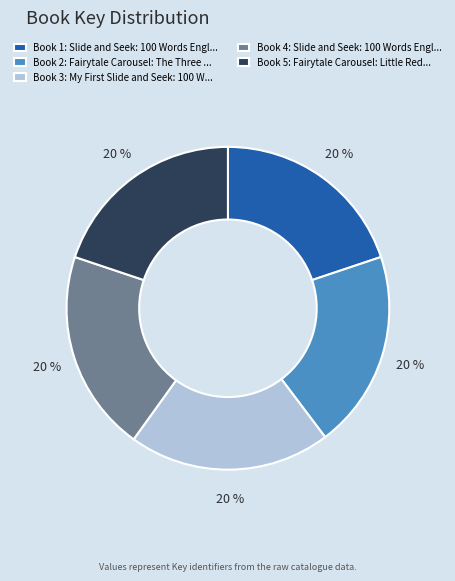

To the nearest percent, what portion does Book 5: Fairytale Carousel: Little Red... represent?

20%